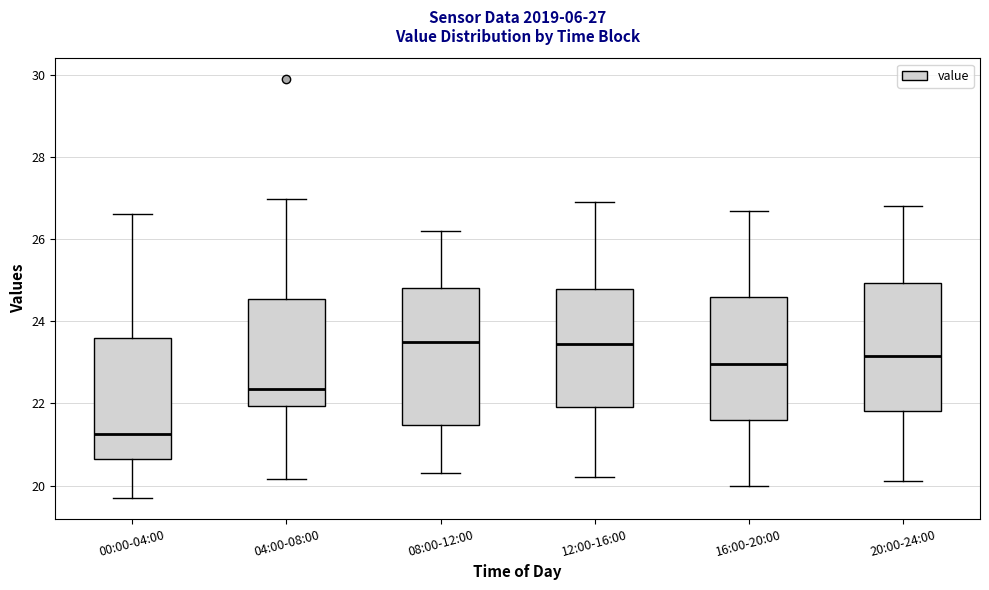

Which box is the tallest, from its lower edge to its upper edge?

08:00-12:00